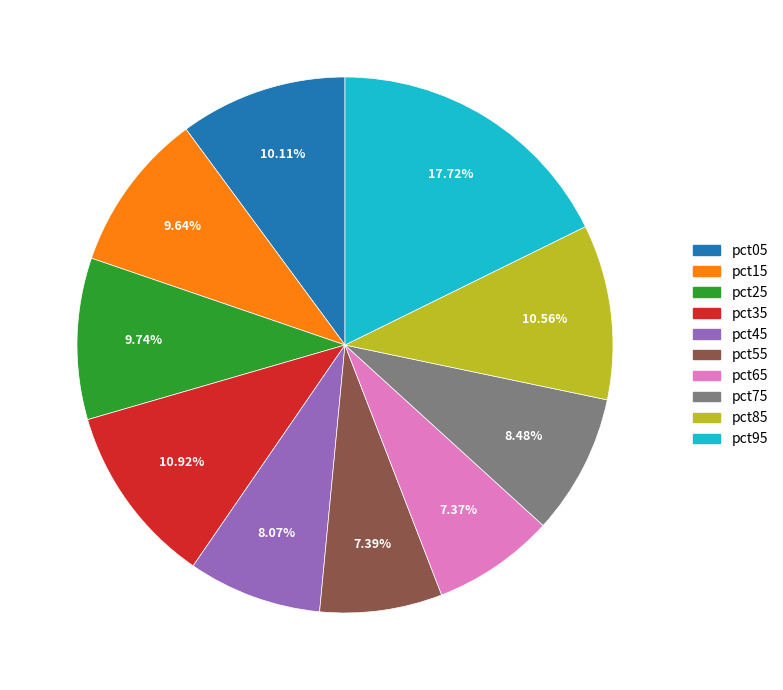

To the nearest percent, what percentage of the pie is pct15?

10%